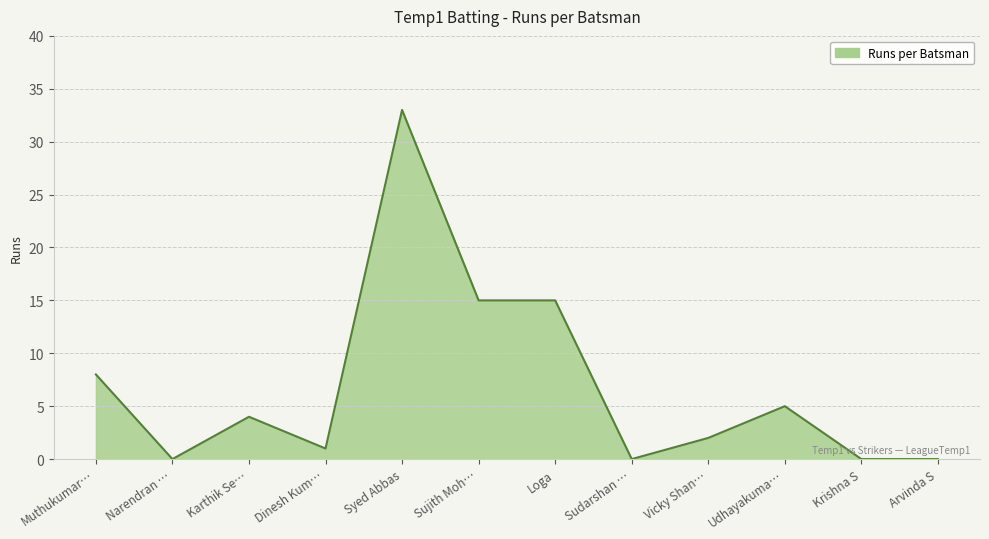

What is the sum of all values?

83